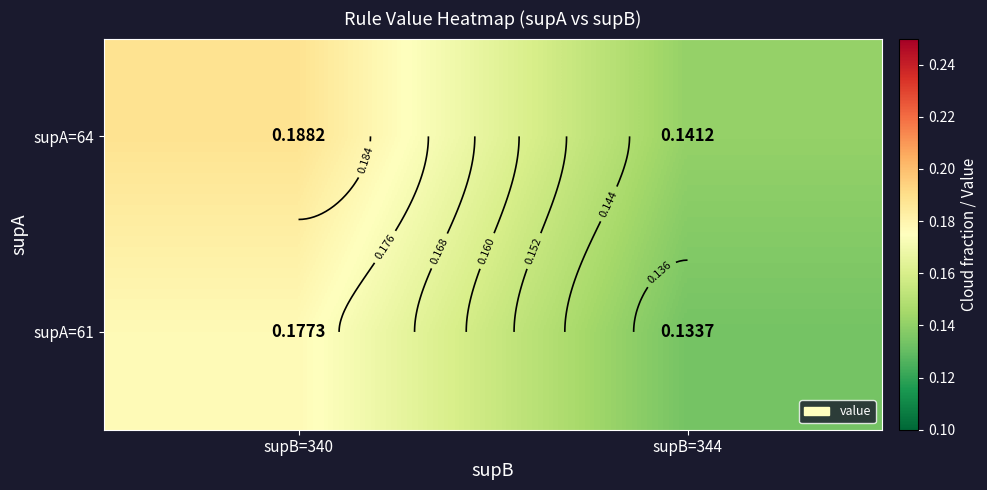

What is the average value of the supA=64 series?

0.2